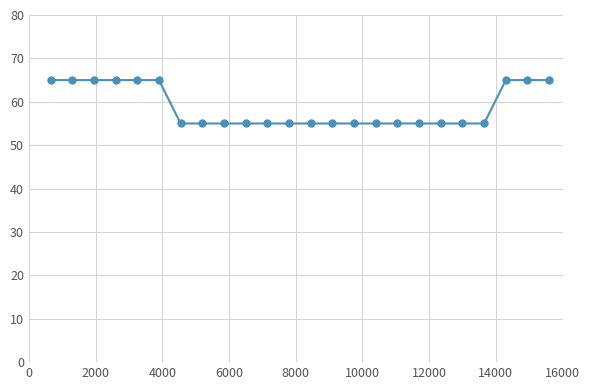

What is the difference between the second highest and second lowest values?

10